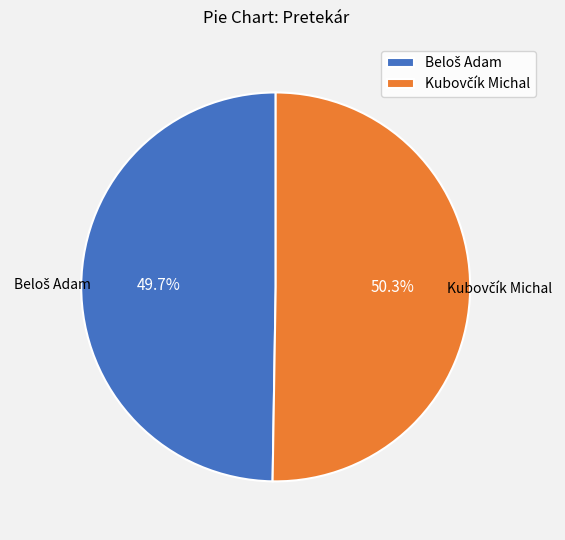

Is there any slice that represents more than half of the pie?

Yes